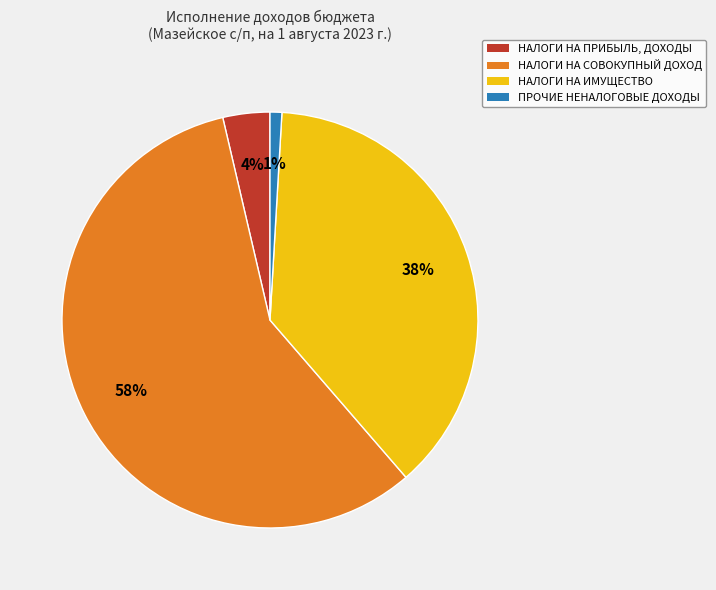

Does НАЛОГИ НА СОВОКУПНЫЙ ДОХОД represent more than half of the total?

Yes